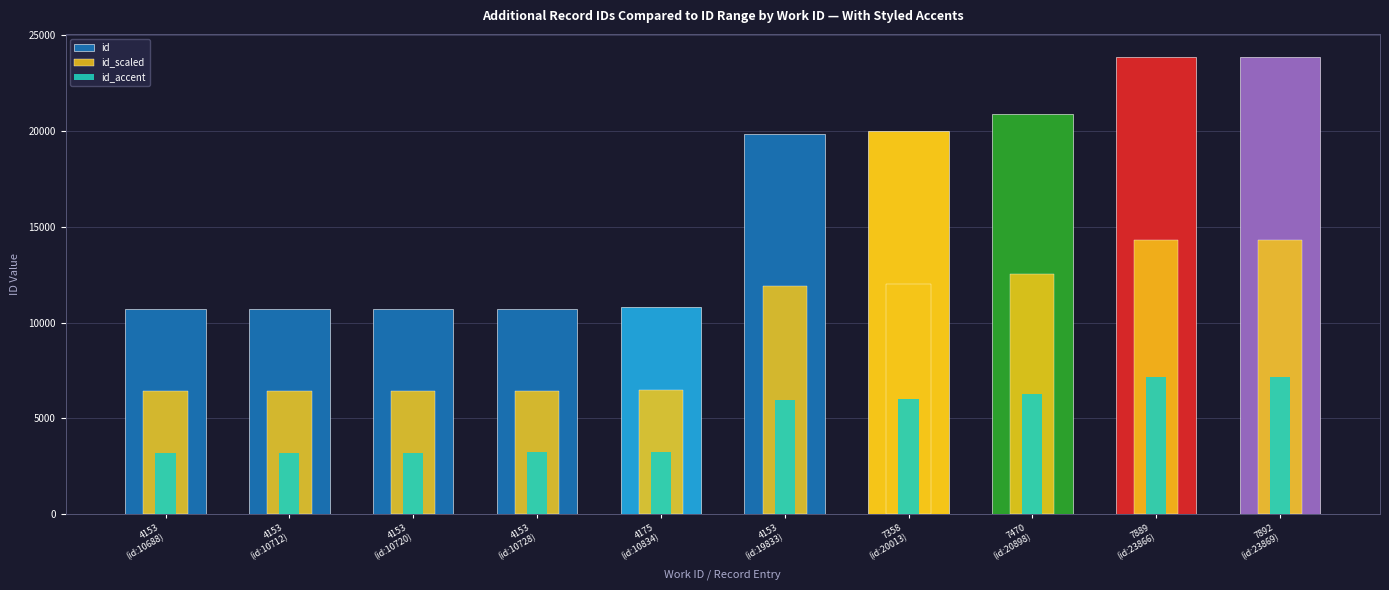

Is it true that id equals 10712.0 at 4153
(id:10712)?

True